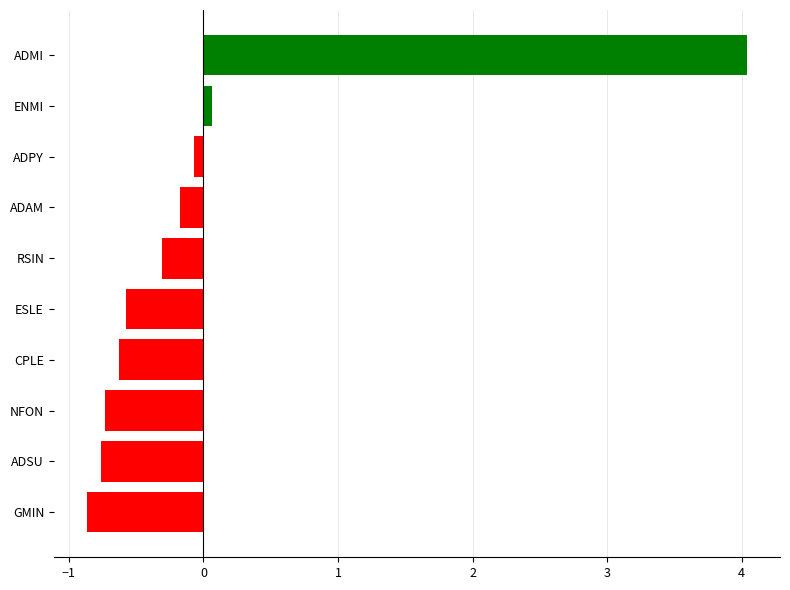

What is the maximum value shown in the chart?

4.0